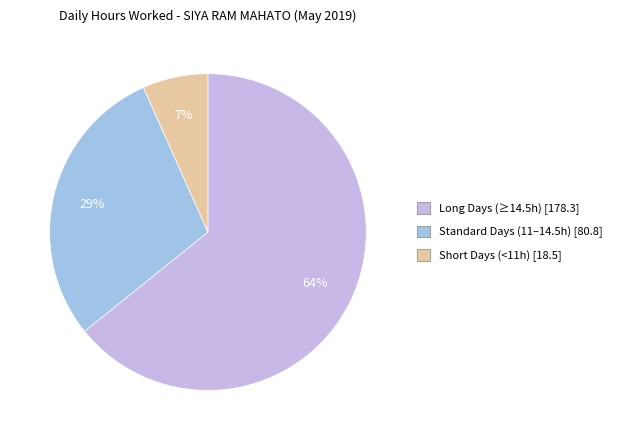

Does any single category account for the majority?

Yes